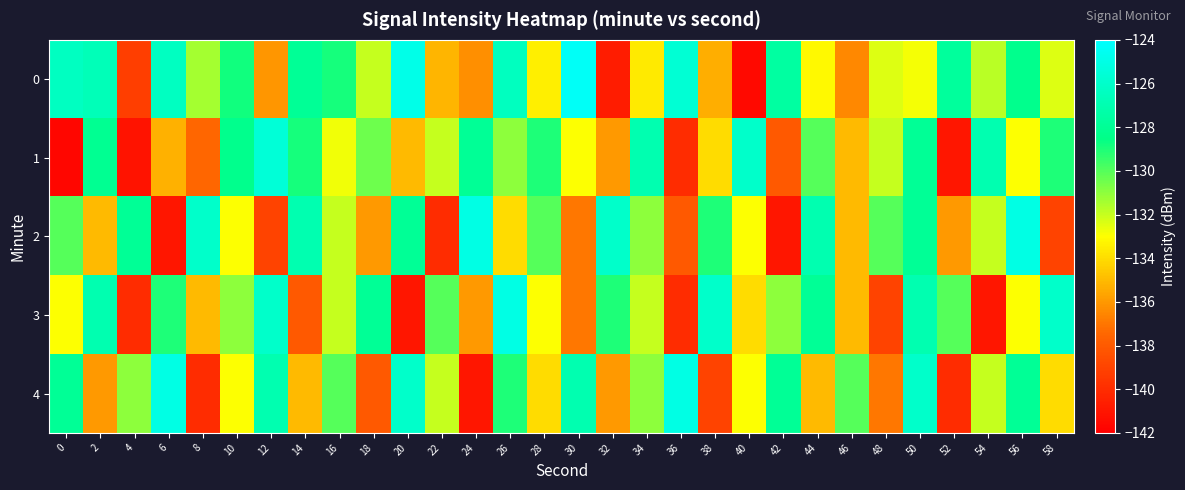

What is the minimum value shown in the chart?

-141.7